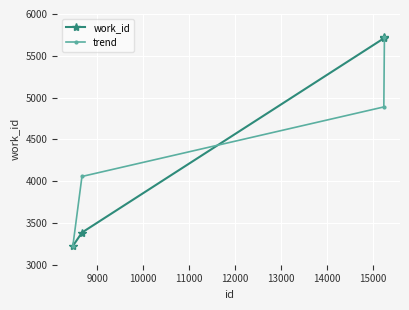

Rank the series by their average value, from lowest to highest.

trend, work_id